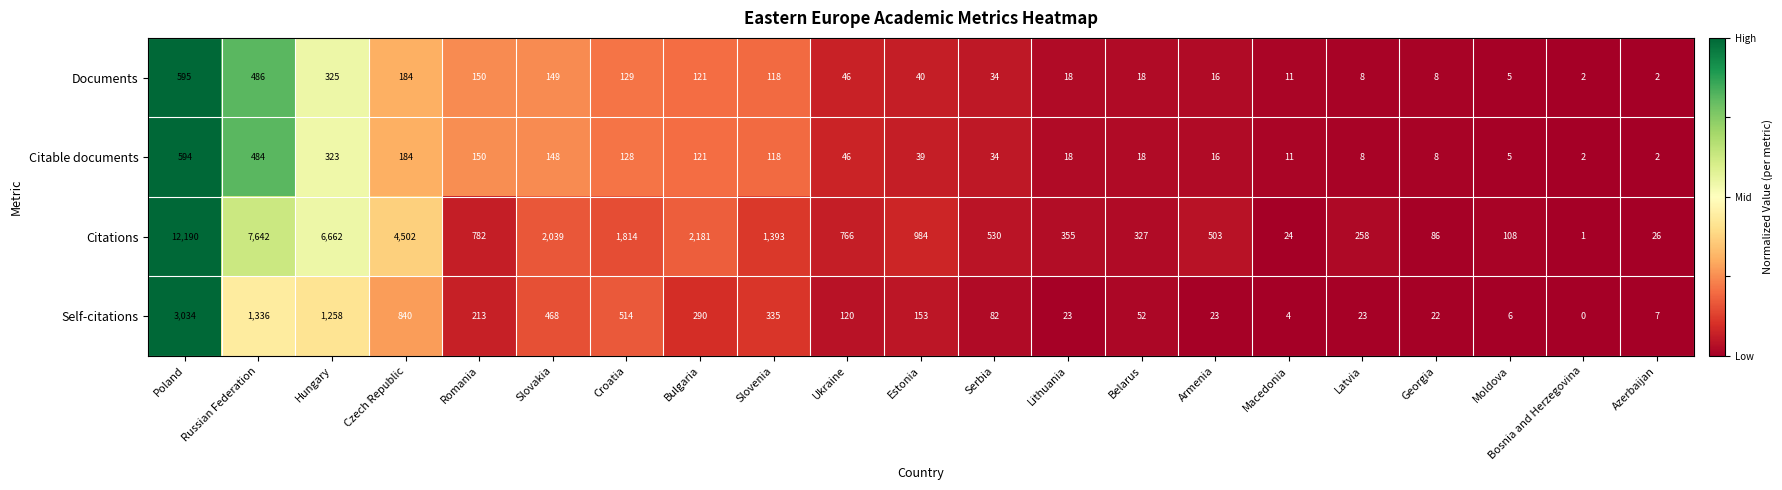

Is it true that Documents equals 2 at Azerbaijan?

True